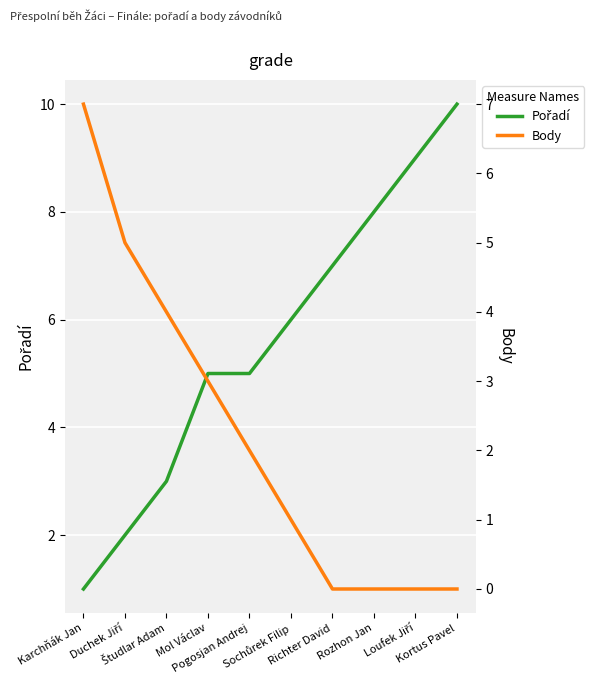

Is this an area chart (filled region under the line)?

No